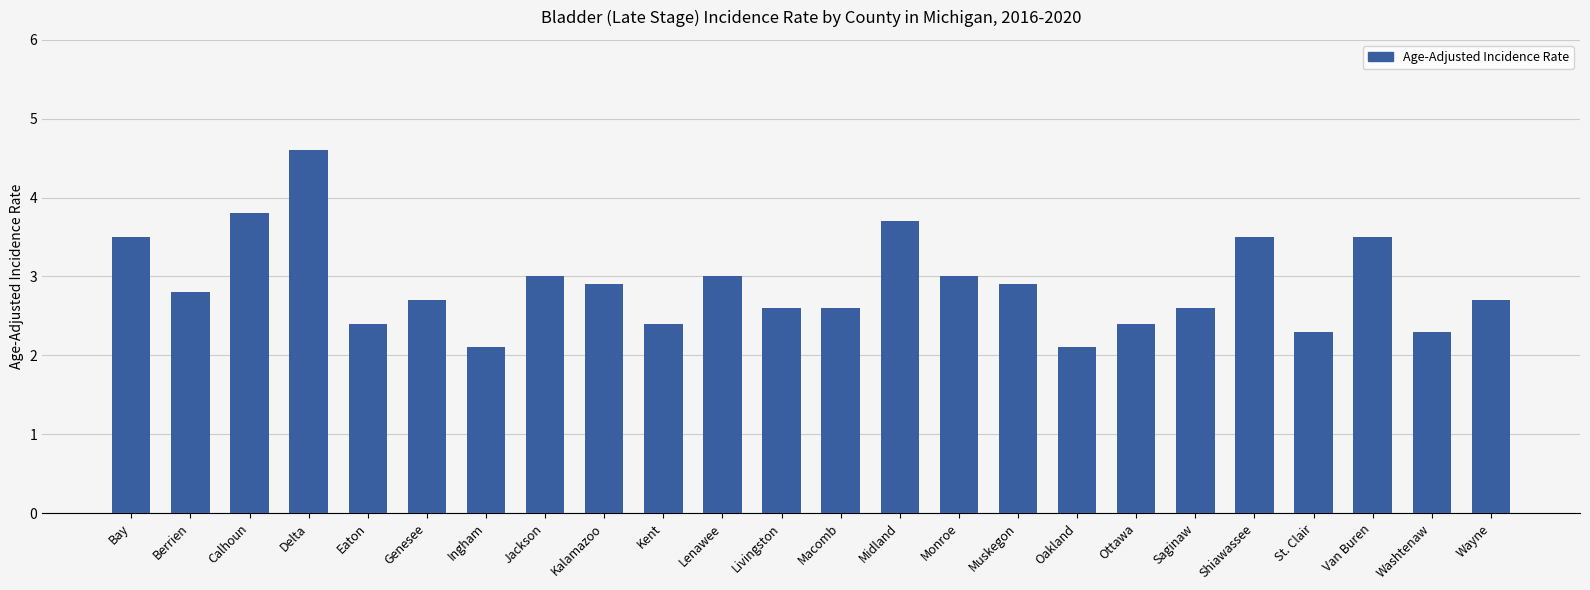

Is it true that the value at Shiawassee is 3.5?

True